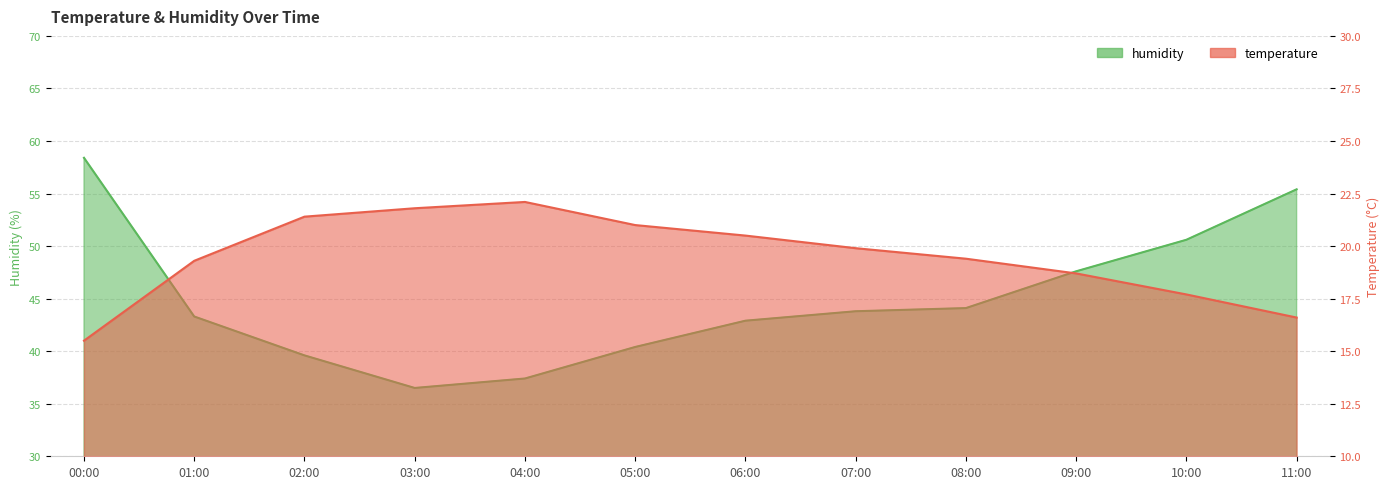

Between 03:00 and 04:00, which is larger?

04:00